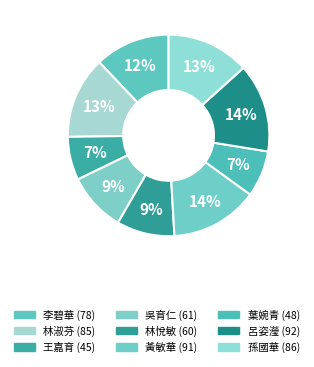

Does any single category account for the majority?

No